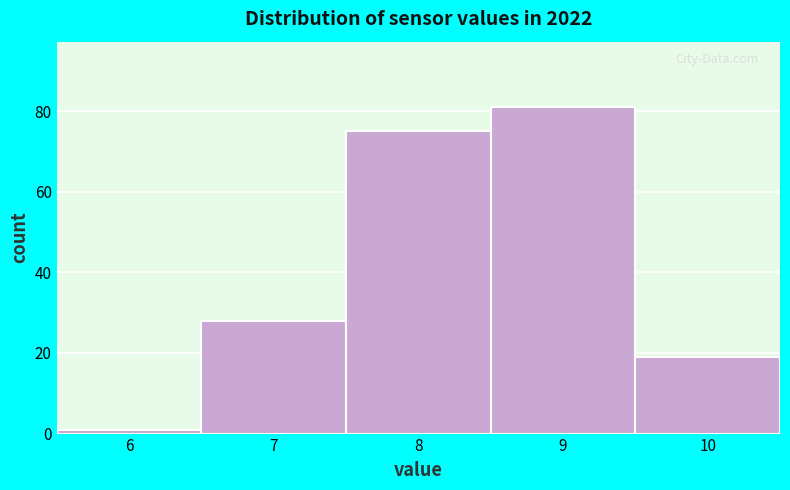

How tall is the bar that spans 6.5 to 7.5 on the x-axis? The values are not printed on the chart, so give them approximately, as read against the axis.

28